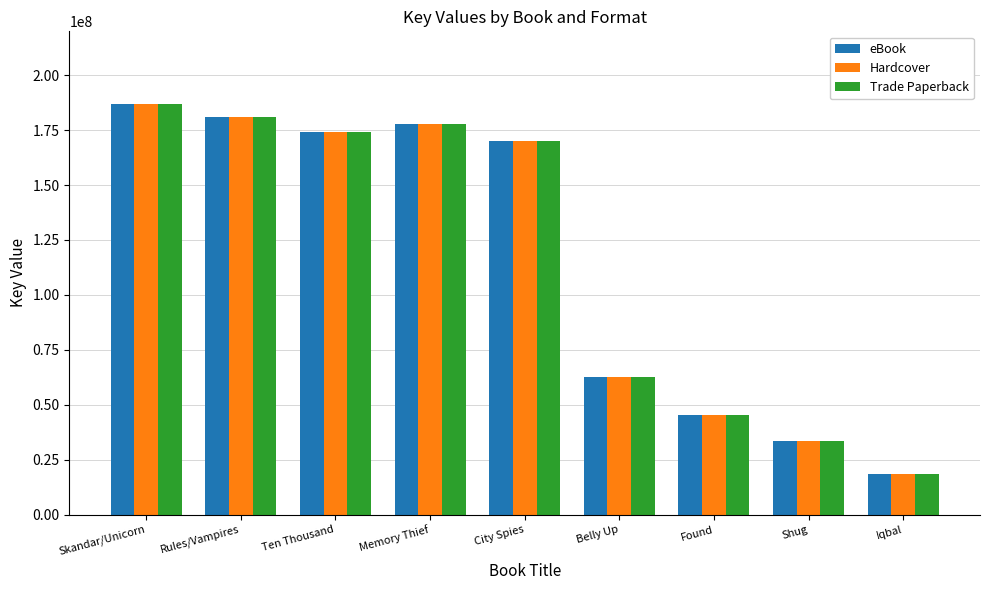

The Trade Paperback series shows 72434132 at Found. True or false?

False